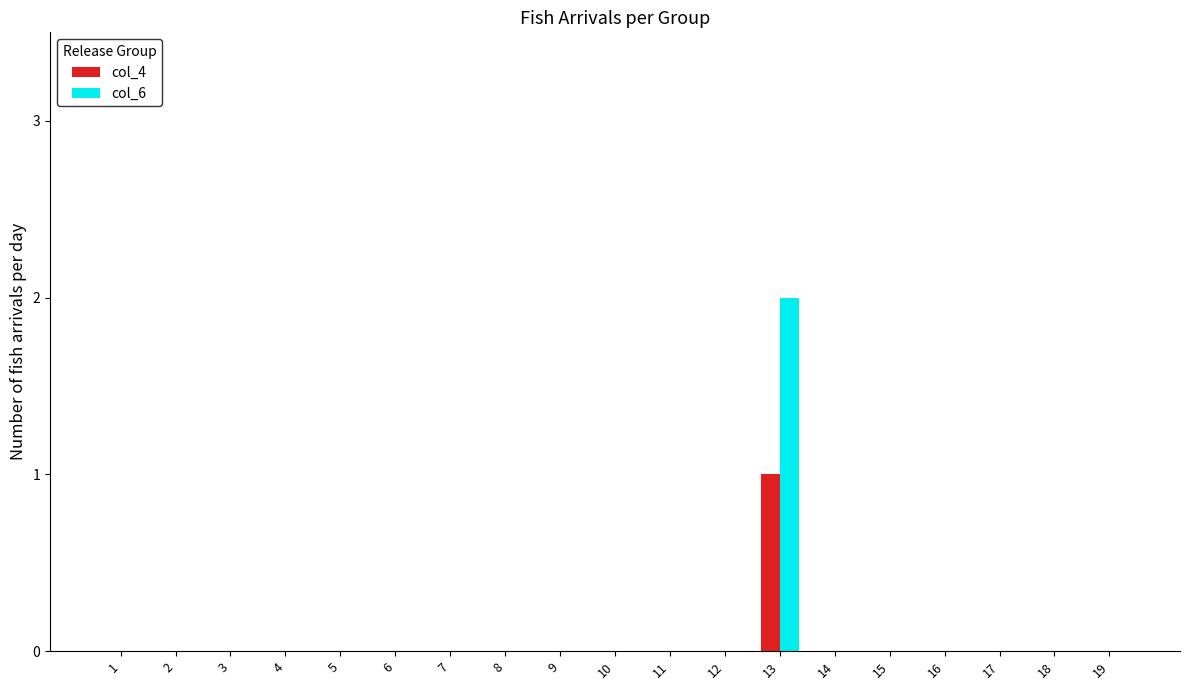

How many categories are shown in the chart?

19